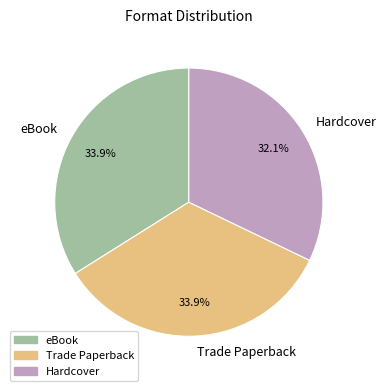

What is the total percentage of Hardcover and eBook?

66.1%